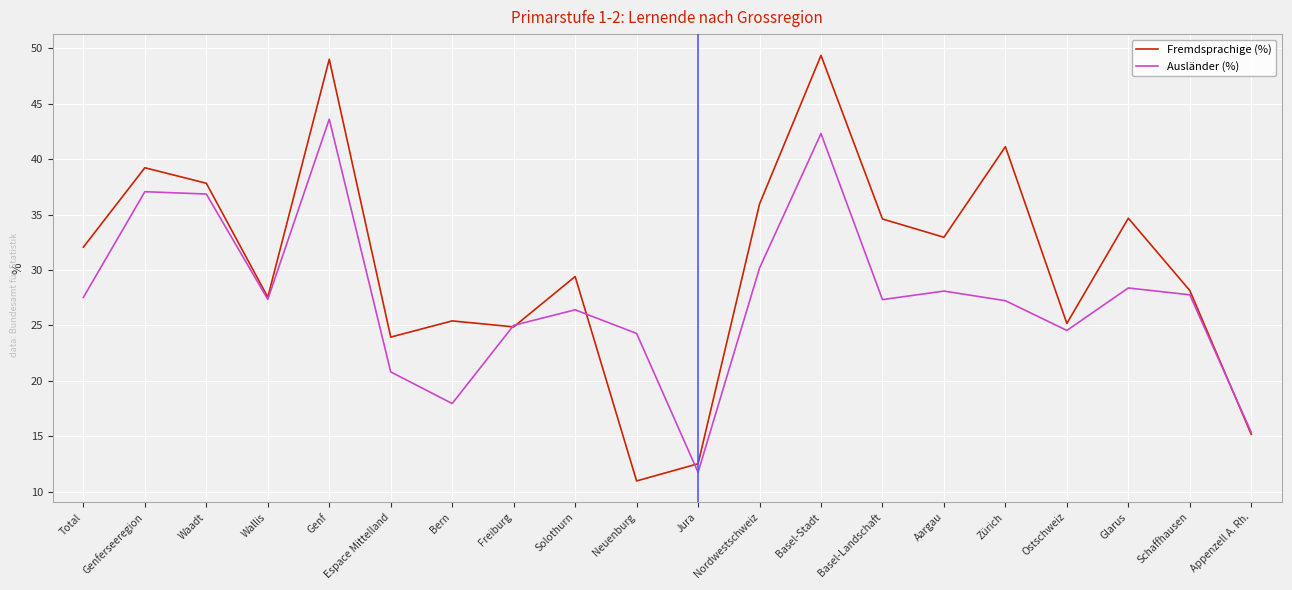

Does the chart display data point markers on the line(s)?

No